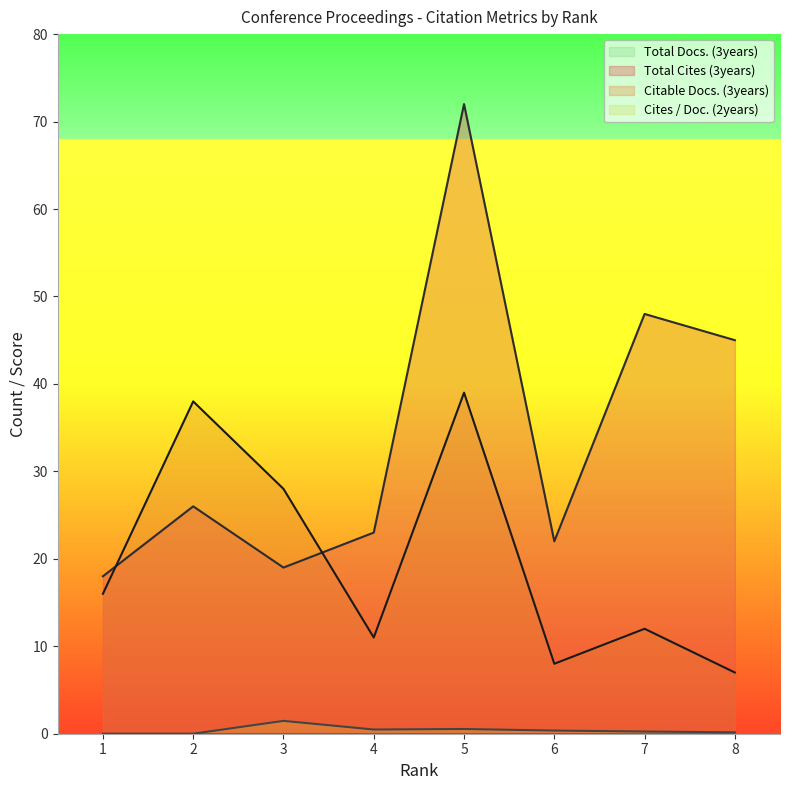

The Cites / Doc. (2years) series shows 0.5 at 4. True or false?

True